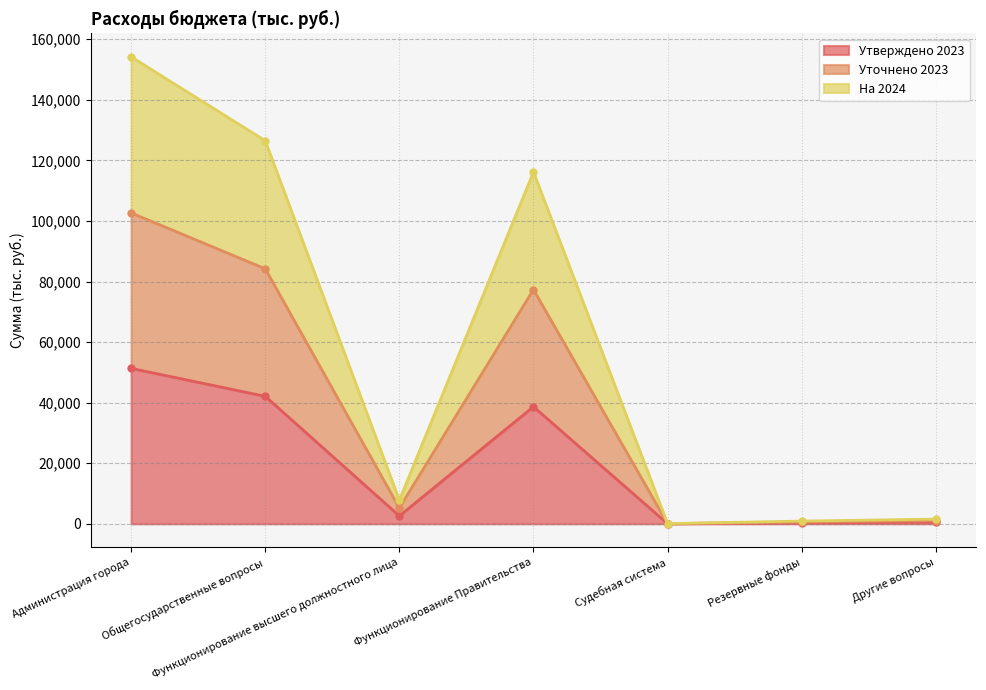

True or false: Уточнено 2023 and На 2024 cross at least once.

False